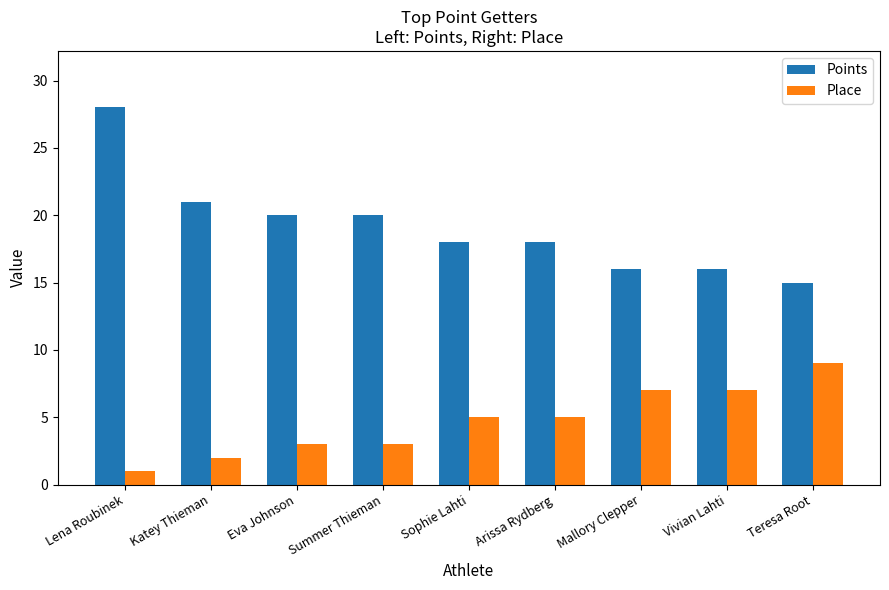

What is the spread (max minus min) of values at Arissa Rydberg?

13